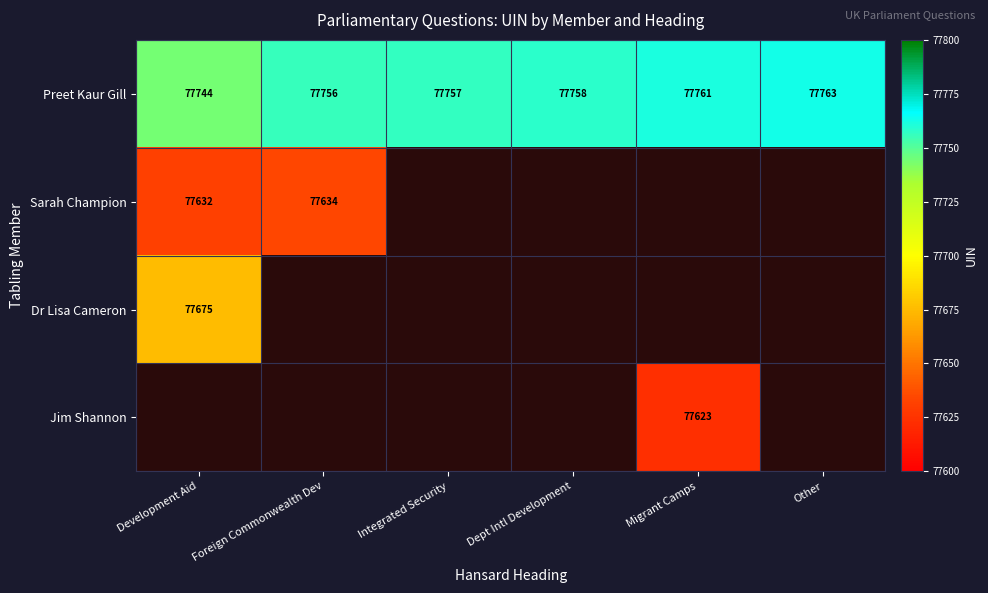

What is the difference between the second highest and second lowest values in the Preet Kaur Gill series?

5